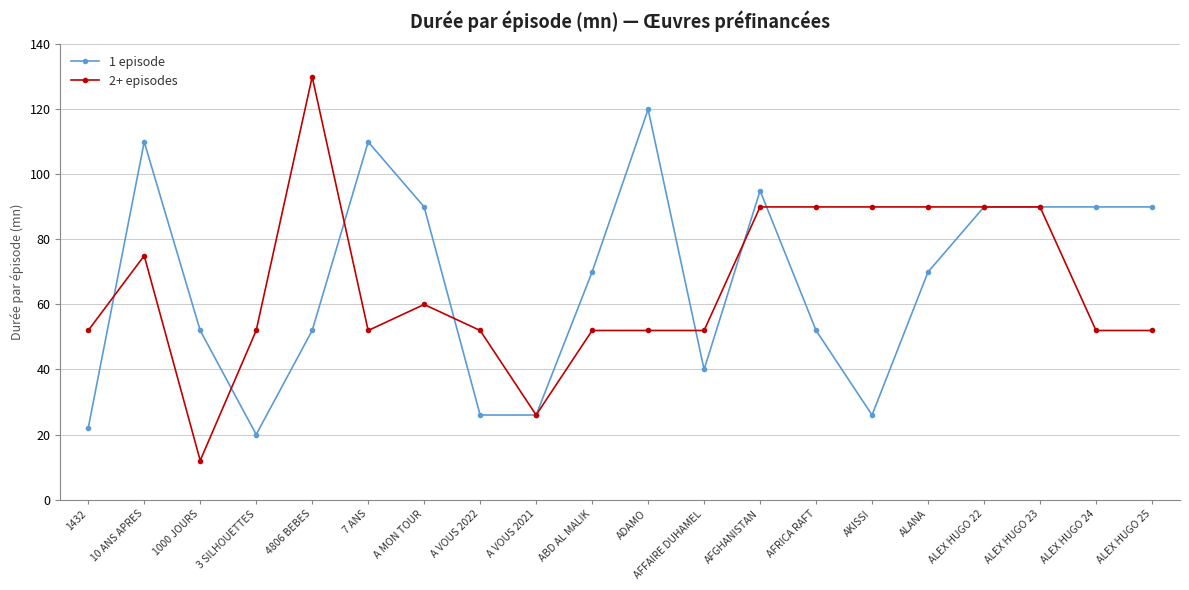

Rank the series by their maximum value, from lowest to highest.

1 episode, 2+ episodes